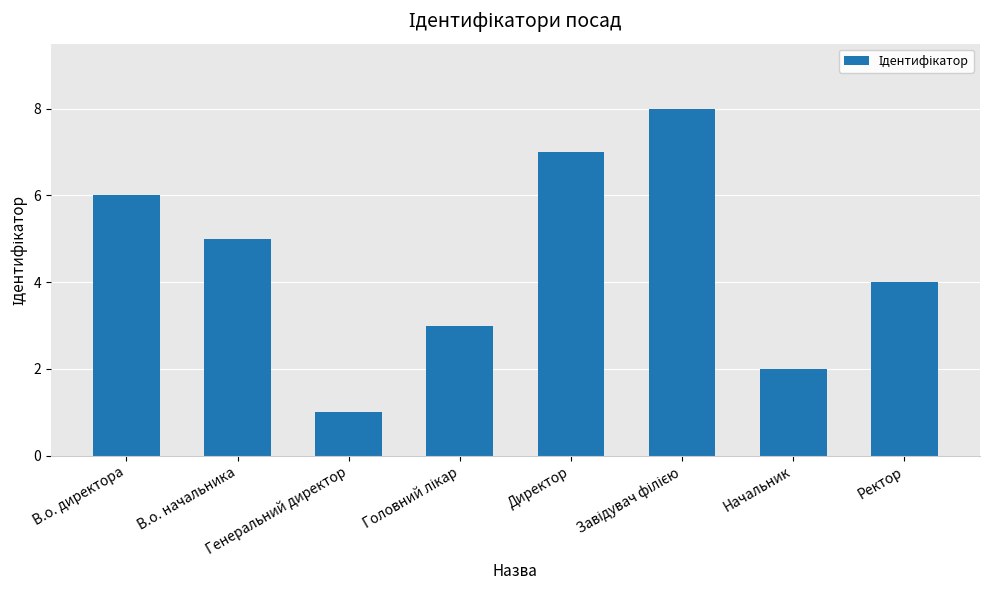

What is the difference between the values at Ректор and В.о. директора?

2